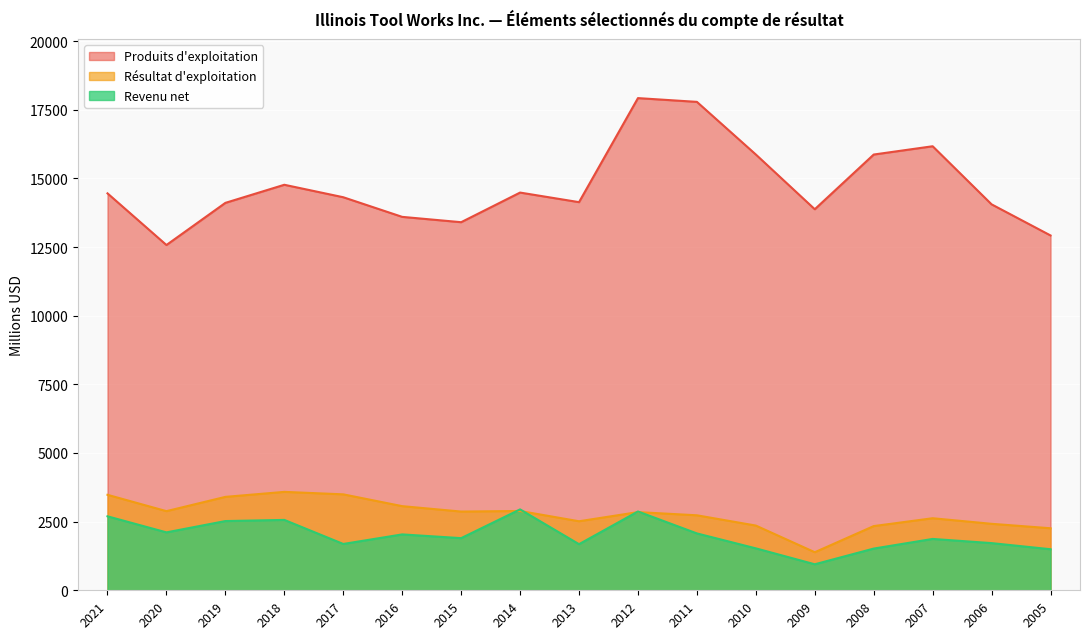

Reading right to left, what are all the values shown in this chart?

Produits d'exploitation: 2005=12922	2006=14055	2007=16171	2008=15869	2009=13877	2010=15870	2011=17787	2012=17924	2013=14135	2014=14484	2015=13405	2016=13599	2017=14314	2018=14768	2019=14109	2020=12574	2021=14455
Résultat d'exploitation: 2005=2259	2006=2421	2007=2624	2008=2338	2009=1386	2010=2357	2011=2731	2012=2847	2013=2514	2014=2888	2015=2867	2016=3064	2017=3494	2018=3584	2019=3402	2020=2882	2021=3477
Revenu net: 2005=1495	2006=1718	2007=1870	2008=1519	2009=947	2010=1527	2011=2071	2012=2870	2013=1679	2014=2946	2015=1899	2016=2035	2017=1687	2018=2563	2019=2521	2020=2109	2021=2694